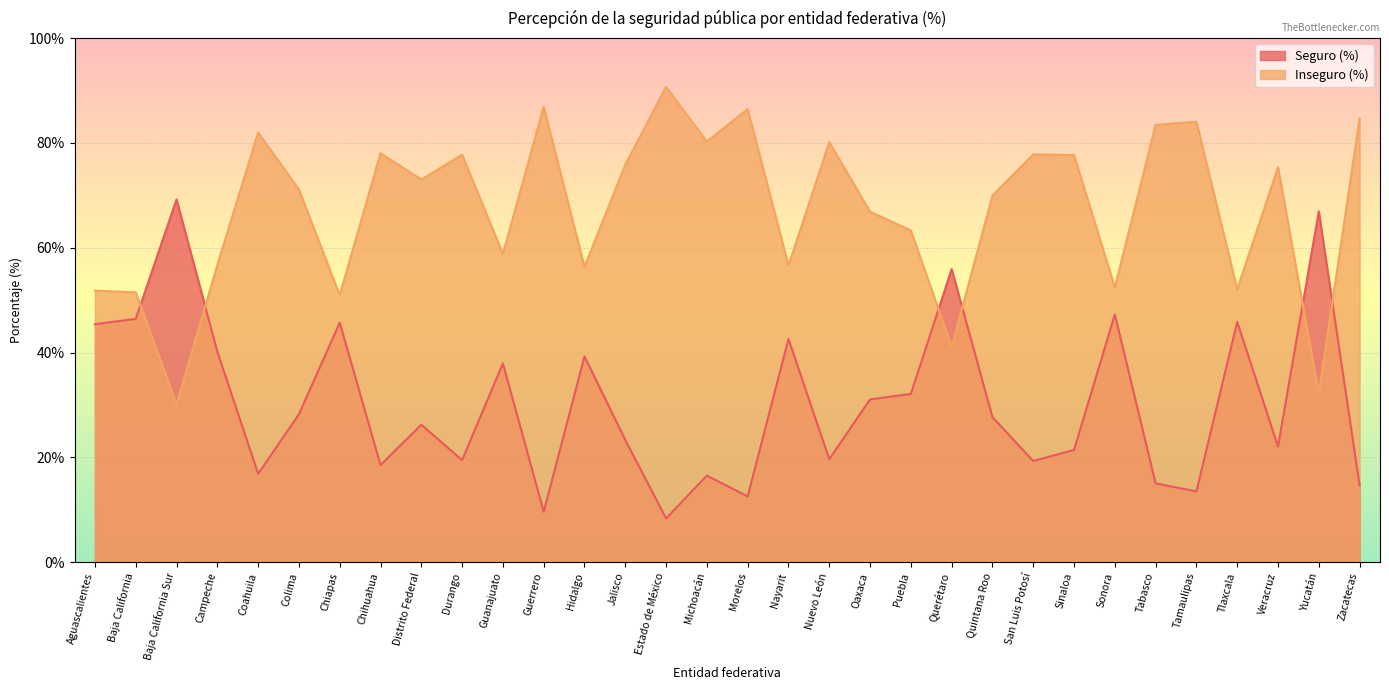

Rank the series by their average value, from lowest to highest.

Seguro (%), Inseguro (%)